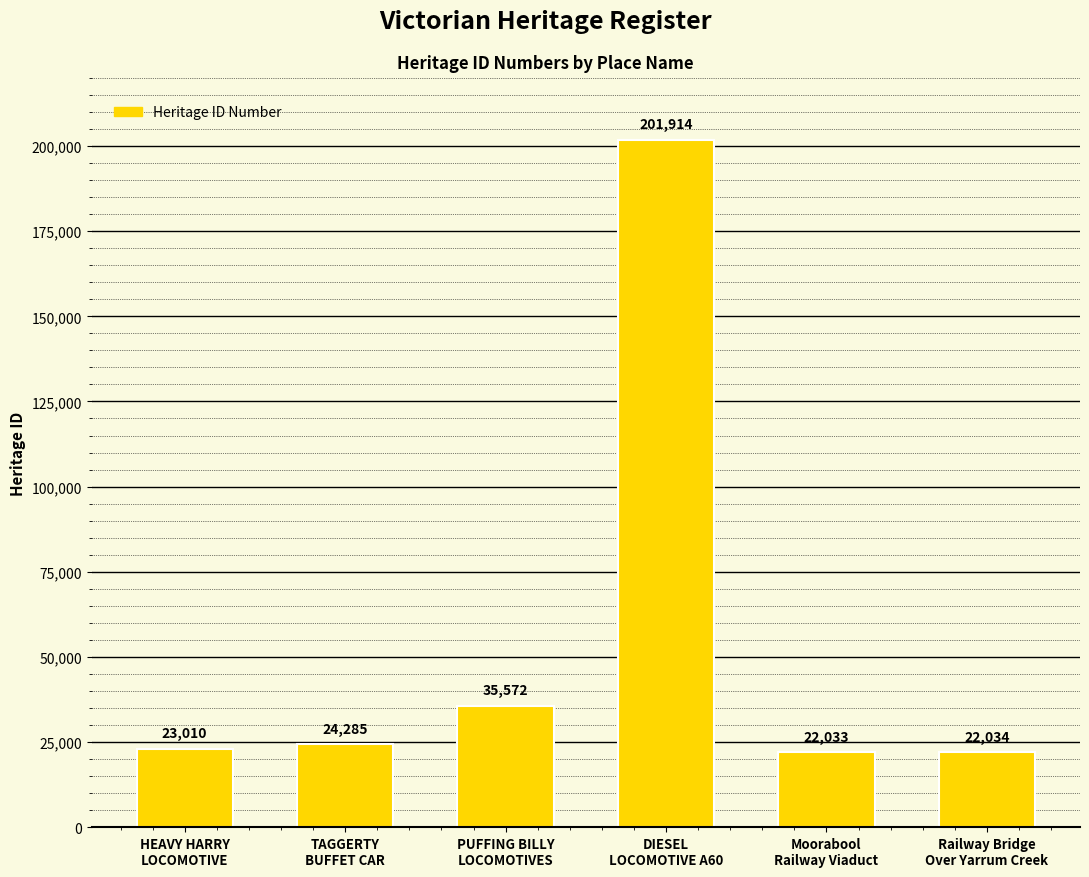

Does the chart contain any negative values?

No